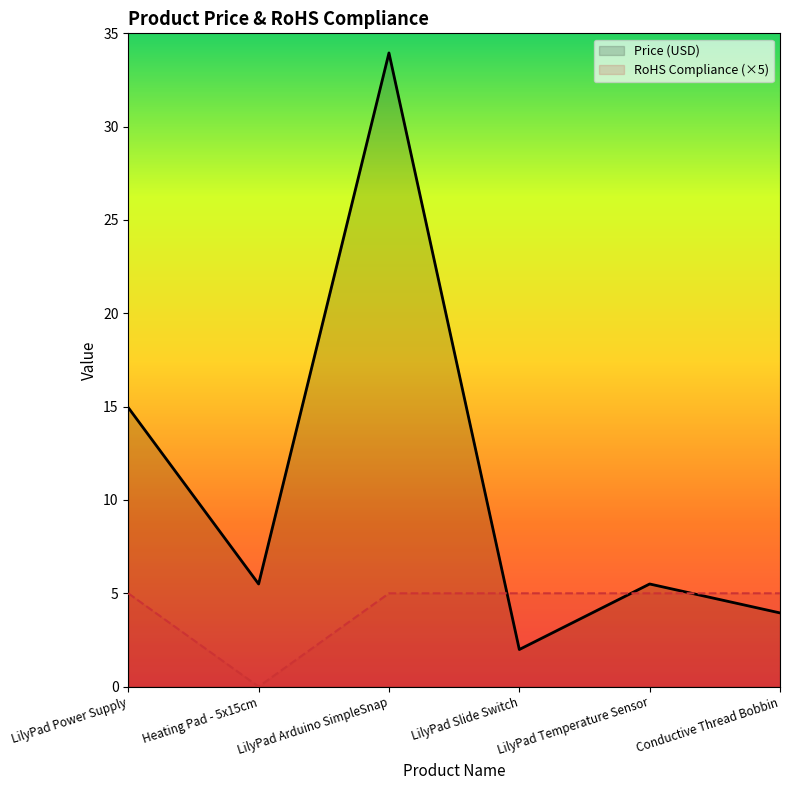

What is the spread (max minus min) of values at LilyPad Arduino SimpleSnap?

29.0